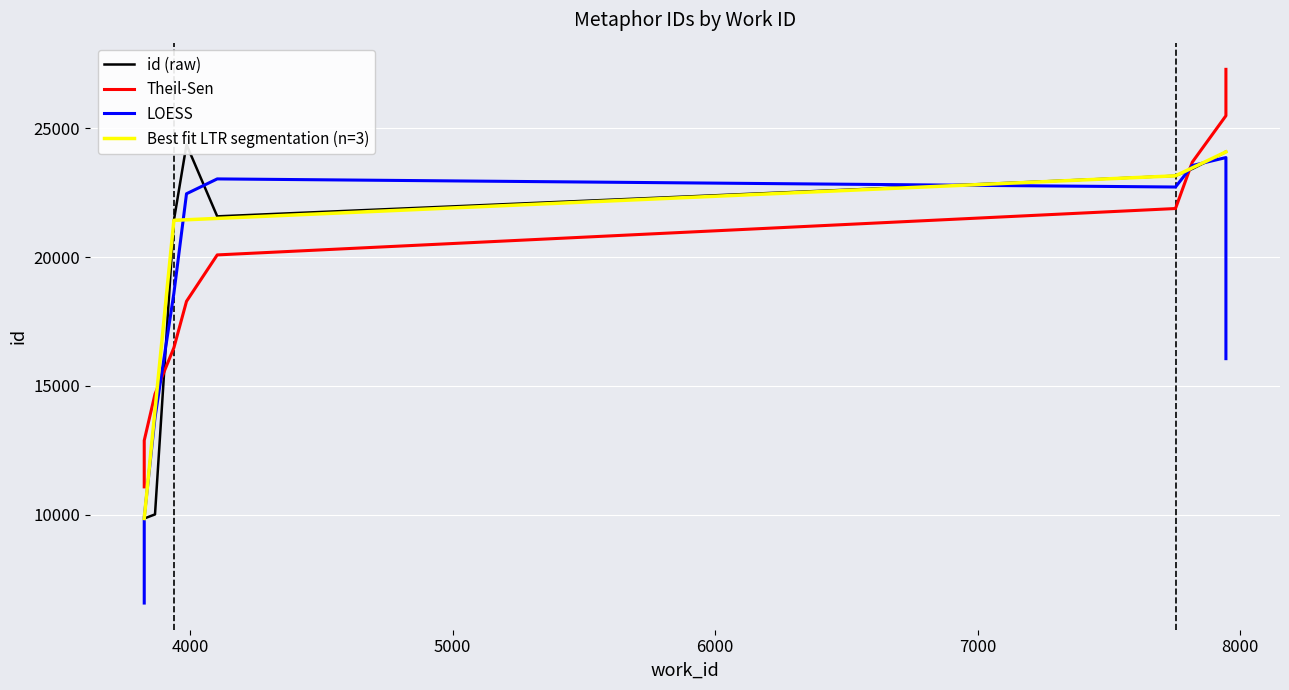

What is the difference between the second highest and minimum values?

14237